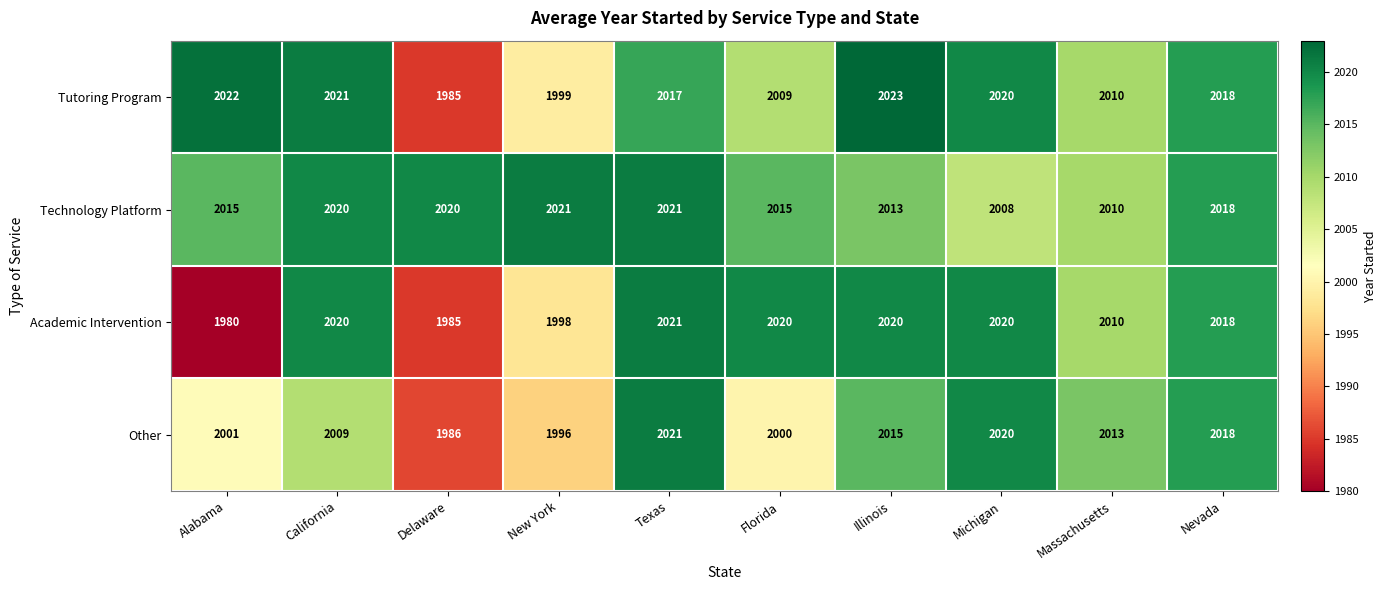

The value of Technology Platform at Nevada is 2018. True or false?

True